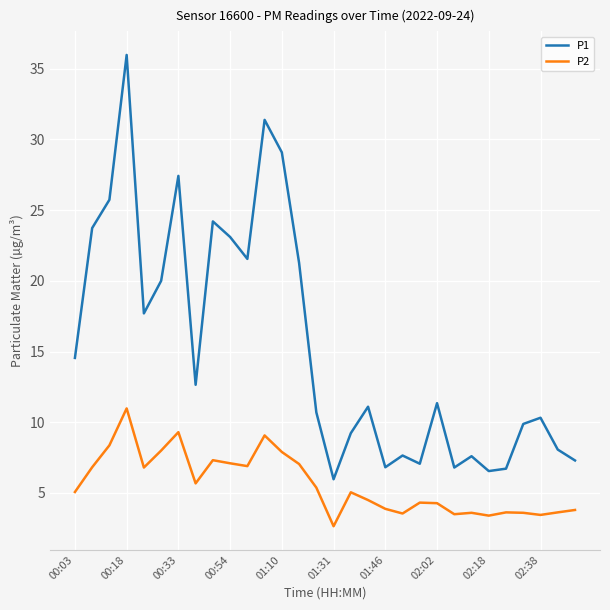

What is the maximum value shown in the chart?

36.0